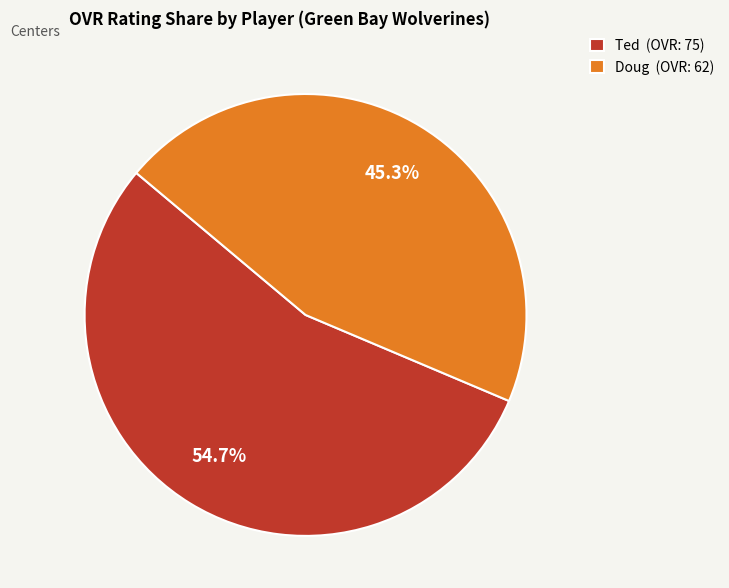

Which has a higher value, Doug or Ted?

Ted